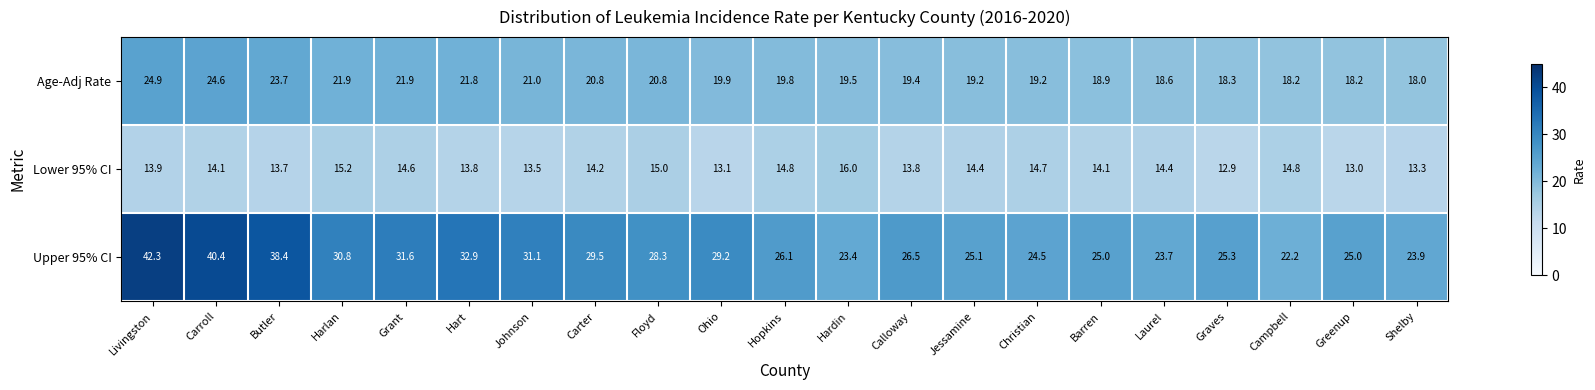

The value of Upper 95% CI at Grant is 50.0. True or false?

False